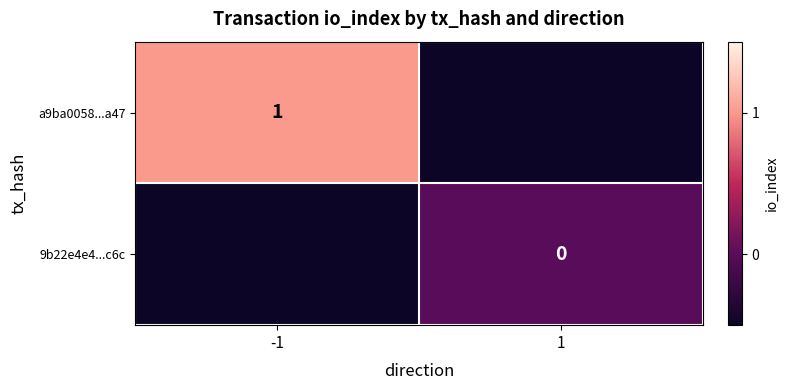

What is the smallest value displayed?

-0.5